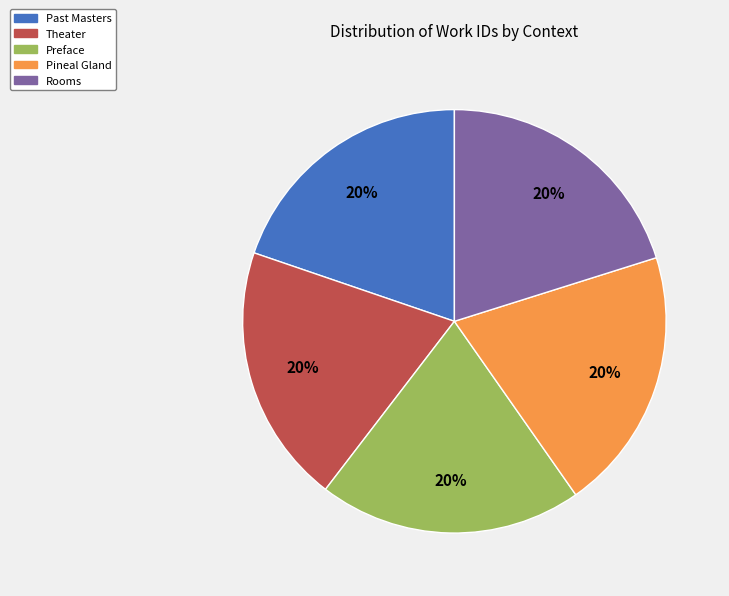

Combined, do Theater and Preface account for over 50%?

No